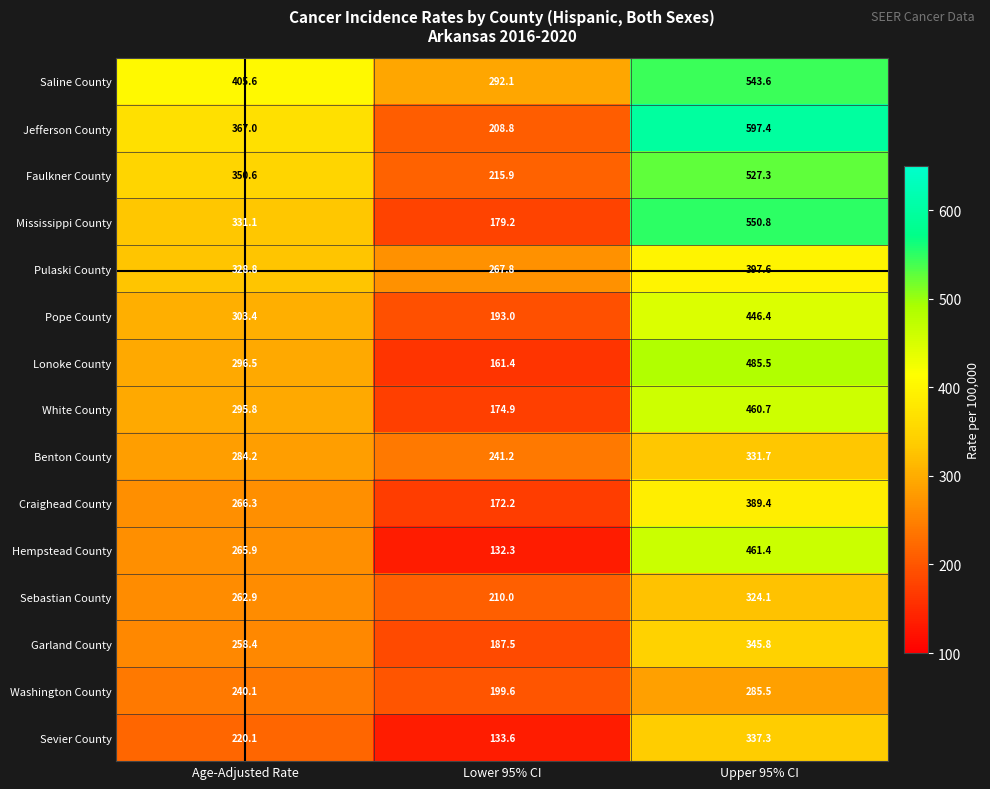

What is the total value across all series at Lower 95% CI?

2969.5